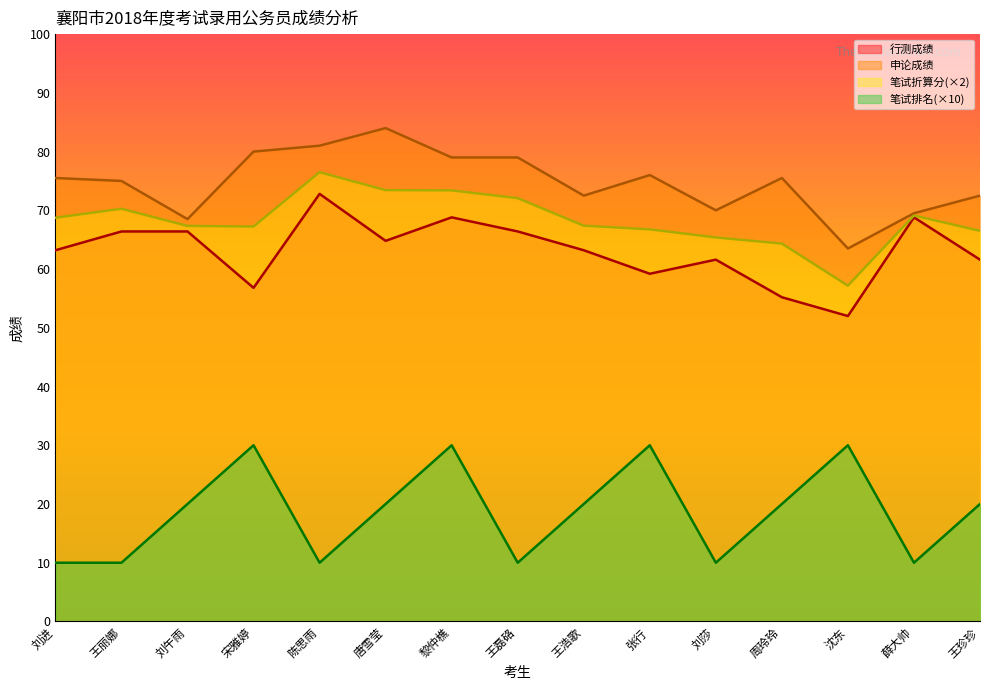

Which has a higher value, 刘进 or 薛大帅?

薛大帅